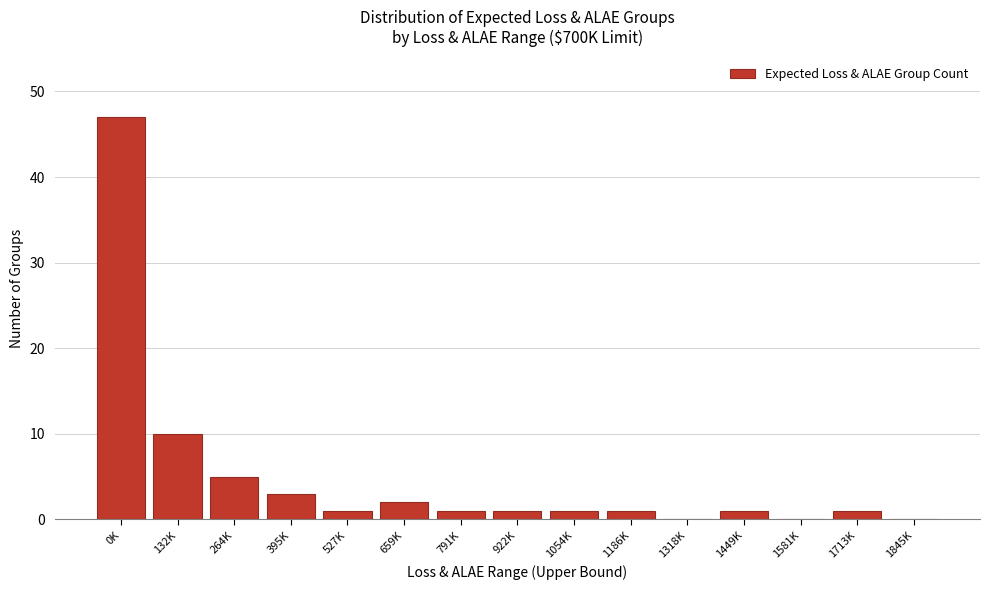

Reading right to left, transcribe all the data shown in this chart.

1845K=0	1713K=1	1581K=0	1449K=1	1318K=0	1186K=1	1054K=1	922K=1	791K=1	659K=2	527K=1	395K=3	264K=5	132K=10	0K=47